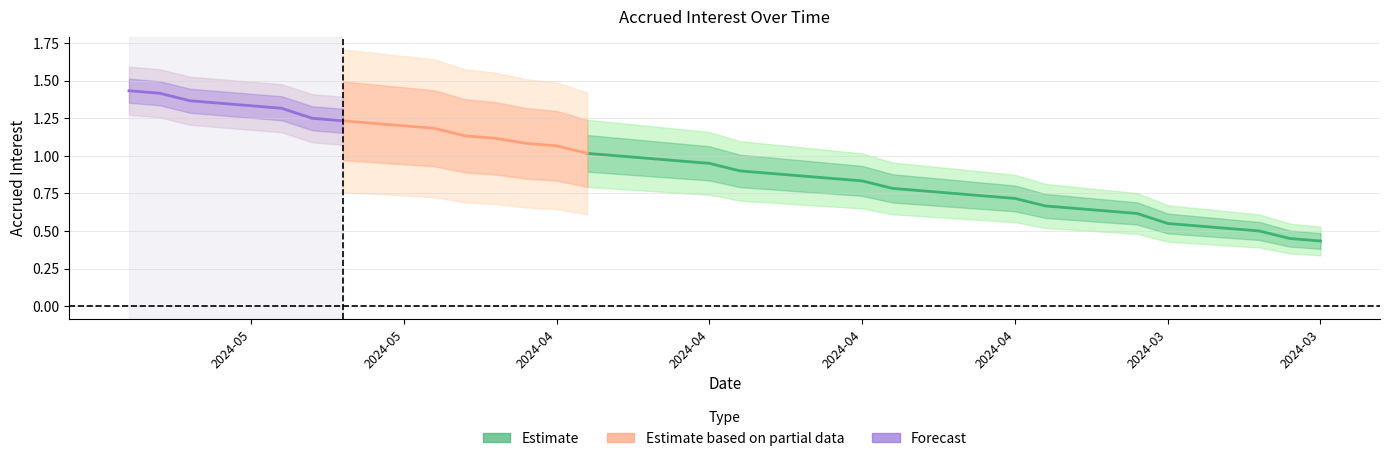

The chart shows a value of 1.2 at 2024-05-02. True or false?

True